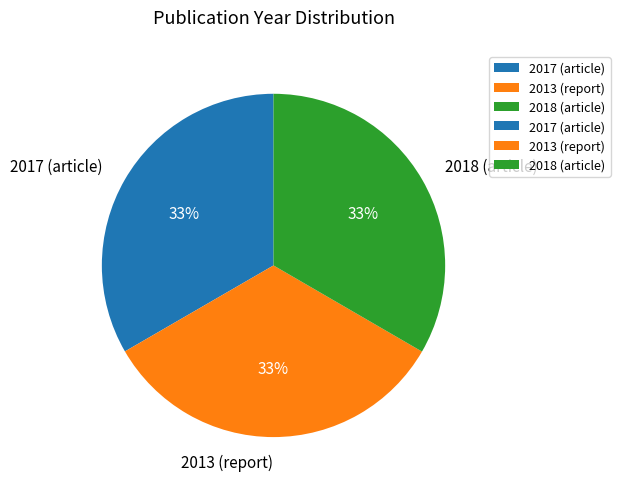

Is it true that 2018 (article) is 33% of the pie?

True